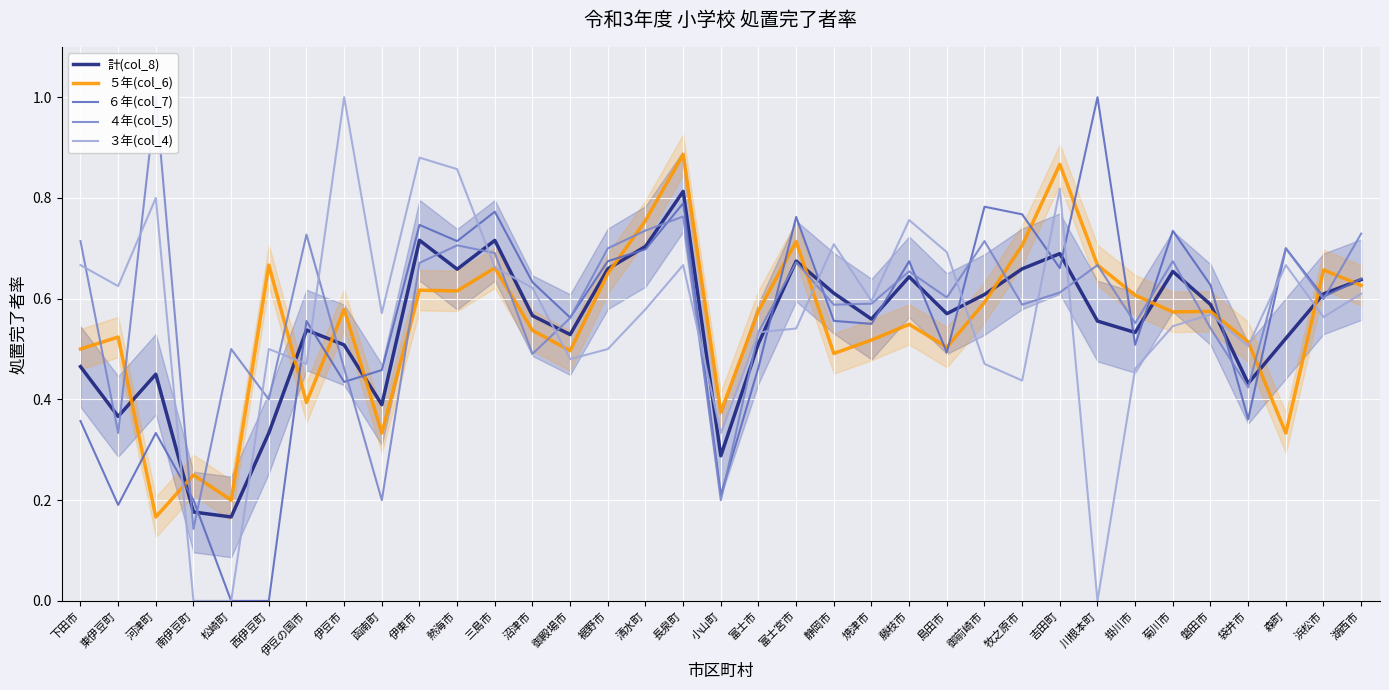

What is the maximum value for ３年(col_4)?

1.0